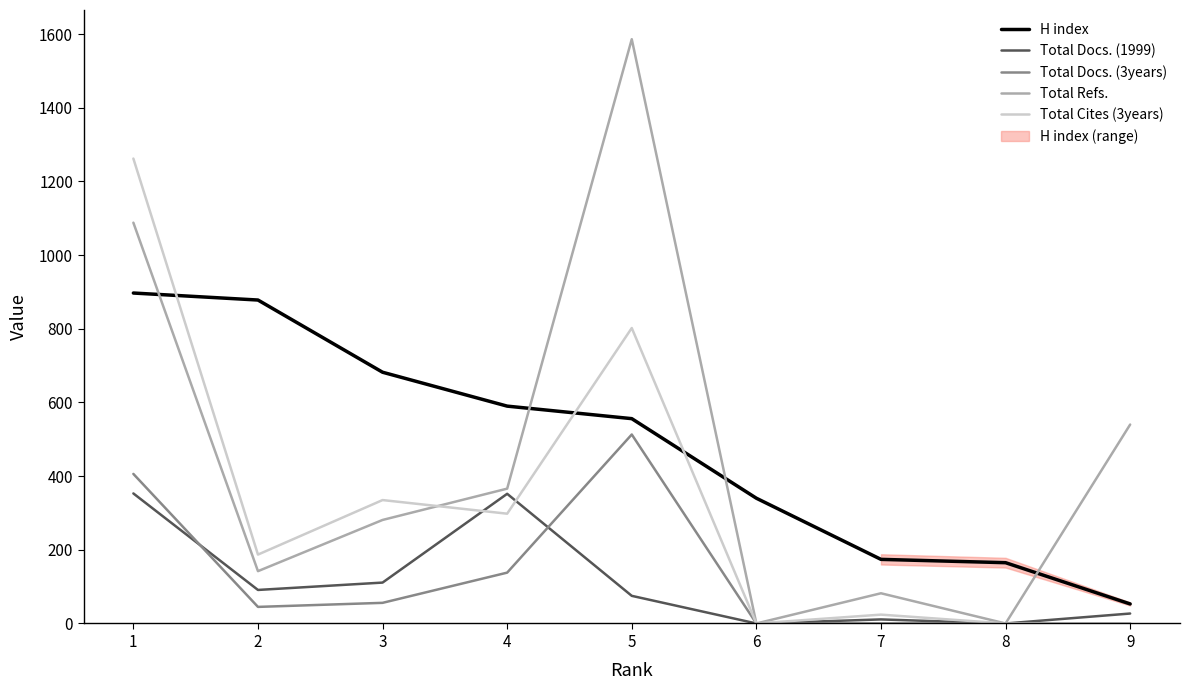

Read the Total Refs. value at 2, to the nearest 50.

150